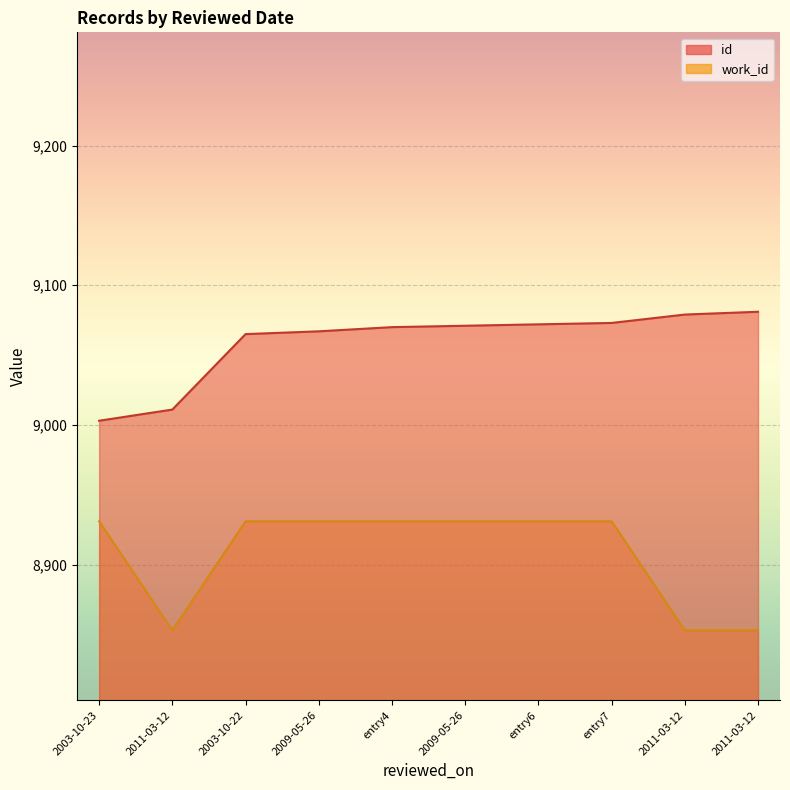

What is the spread (max minus min) of values at ?

139